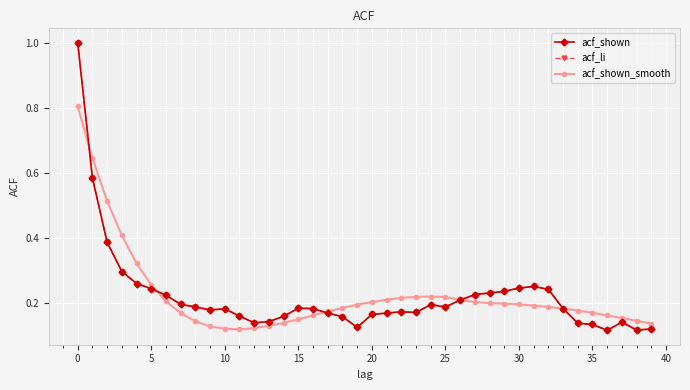

Is this an area chart (filled region under the line)?

No